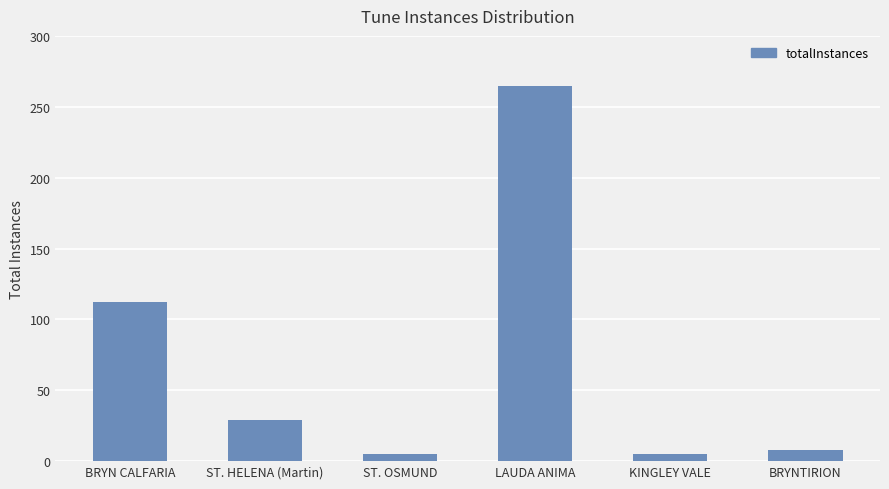

What is the sum of the values at ST. OSMUND and BRYN CALFARIA?

117